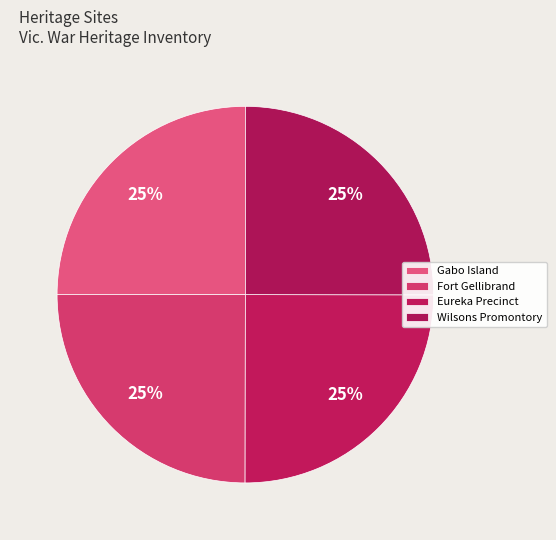

Count the number of slices in the pie.

4